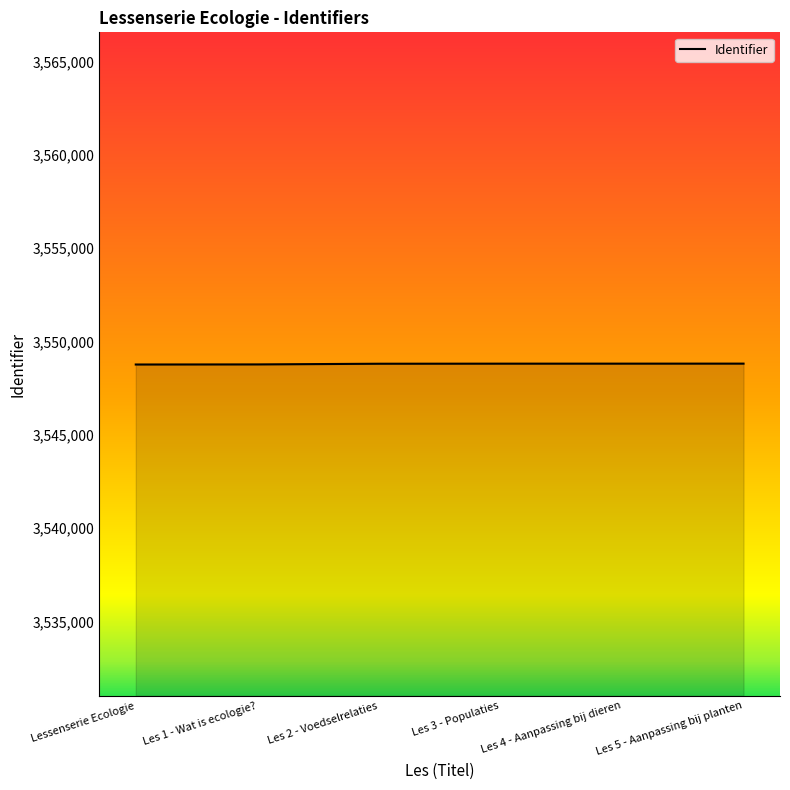

The value at Les 5 - Aanpassing bij planten is 3548817. True or false?

True